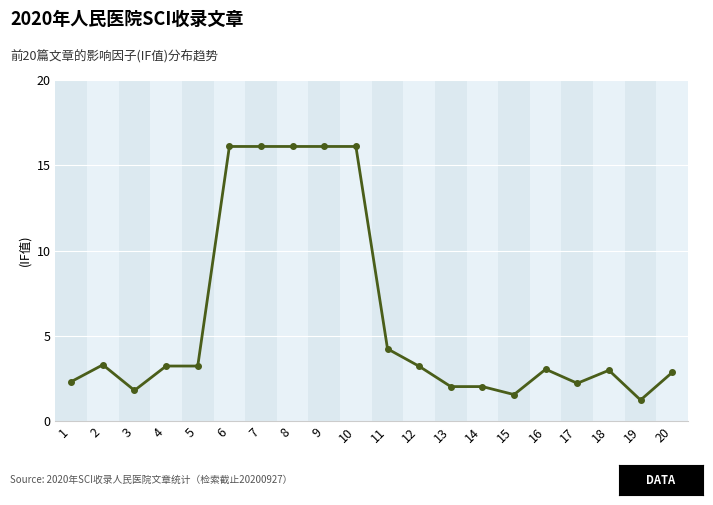

At which label is the value closest to 8?

11